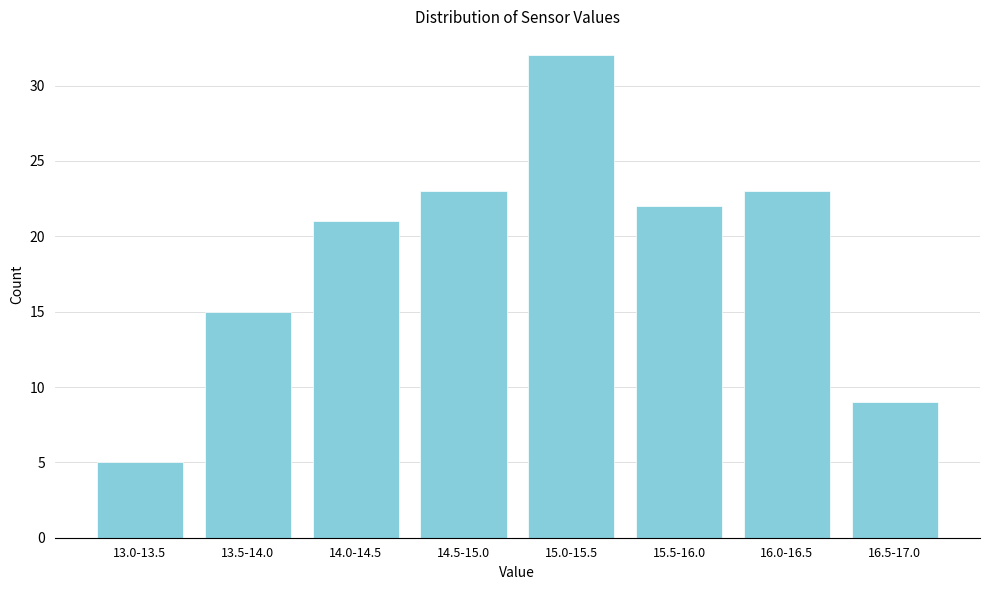

Reading left to right, extract all data points from this chart.

5	15	21	23	32	22	23	9